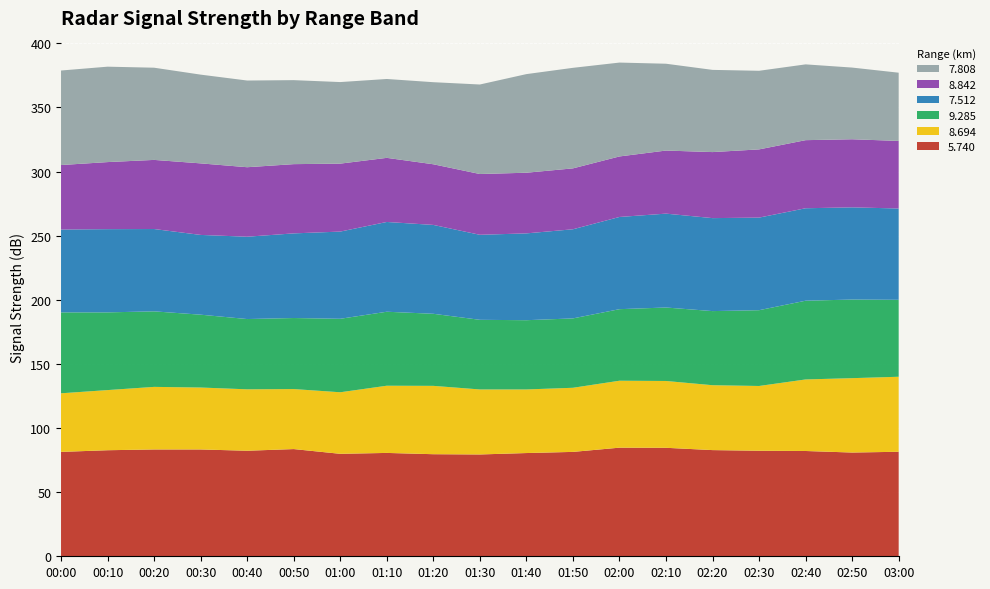

Reading right to left, what are all the values shown in this chart?

5.740: 03:00=81.5	02:50=80.9	02:40=82.1	02:30=82.3	02:20=82.8	02:10=84.6	02:00=84.7	01:50=81.4	01:40=80.5	01:30=79.4	01:20=79.6	01:10=80.6	01:00=79.9	00:50=83.6	00:40=82.3	00:30=83.3	00:20=83.3	00:10=82.7	00:00=81.4
8.694: 03:00=58.5	02:50=58.0	02:40=55.8	02:30=50.5	02:20=50.6	02:10=52.1	02:00=52.2	01:50=50.0	01:40=49.6	01:30=50.7	01:20=53.3	01:10=52.4	01:00=48.0	00:50=46.8	00:40=47.9	00:30=48.3	00:20=48.8	00:10=46.9	00:00=45.7
9.285: 03:00=60.0	02:50=61.3	02:40=61.4	02:30=59.1	02:20=57.8	02:10=57.3	02:00=55.8	01:50=54.1	01:40=54.0	01:30=54.3	01:20=56.2	01:10=57.7	01:00=57.3	00:50=55.4	00:40=54.8	00:30=56.8	00:20=58.9	00:10=60.6	00:00=63.1
7.512: 03:00=71.2	02:50=71.9	02:40=72.1	02:30=72.2	02:20=72.5	02:10=73.2	02:00=71.9	01:50=69.5	01:40=67.7	01:30=66.3	01:20=69.3	01:10=70.0	01:00=68.0	00:50=66.0	00:40=64.2	00:30=62.2	00:20=64.2	00:10=64.9	00:00=64.6
8.842: 03:00=52.7	02:50=53.1	02:40=53.1	02:30=53.2	02:20=51.5	02:10=49.2	02:00=47.2	01:50=47.5	01:40=47.3	01:30=47.4	01:20=47.3	01:10=50.0	01:00=53.0	00:50=54.0	00:40=54.2	00:30=55.8	00:20=53.9	00:10=52.3	00:00=50.3
7.808: 03:00=53.2	02:50=55.9	02:40=59.1	02:30=61.3	02:20=64.1	02:10=67.7	02:00=73.2	01:50=78.4	01:40=76.9	01:30=69.8	01:20=64.0	01:10=61.5	01:00=63.6	00:50=65.5	00:40=67.6	00:30=69.2	00:20=71.9	00:10=74.4	00:00=73.7